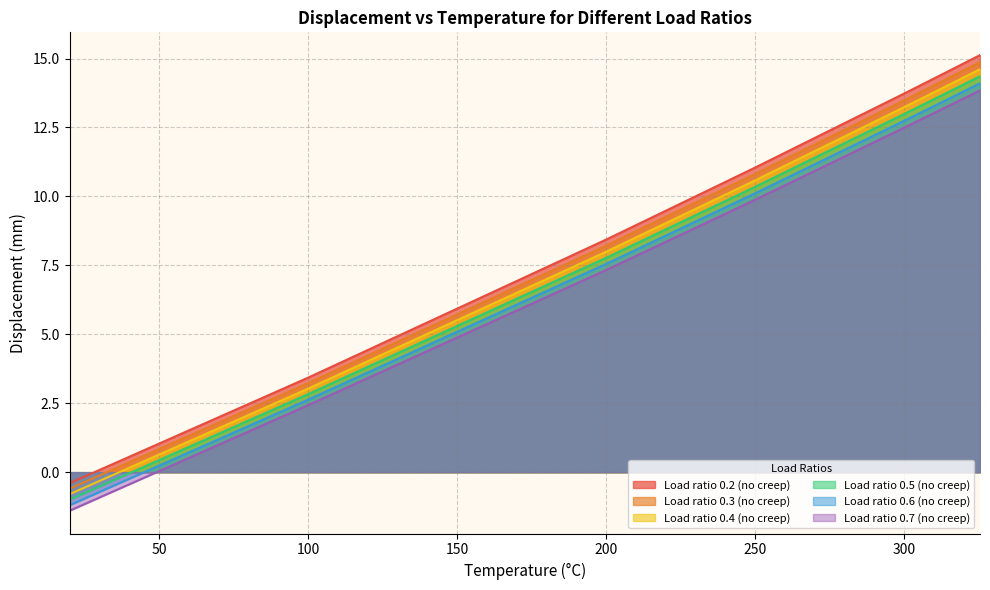

What value does the Load ratio 0.3 (no creep) series have at 312?

14.1